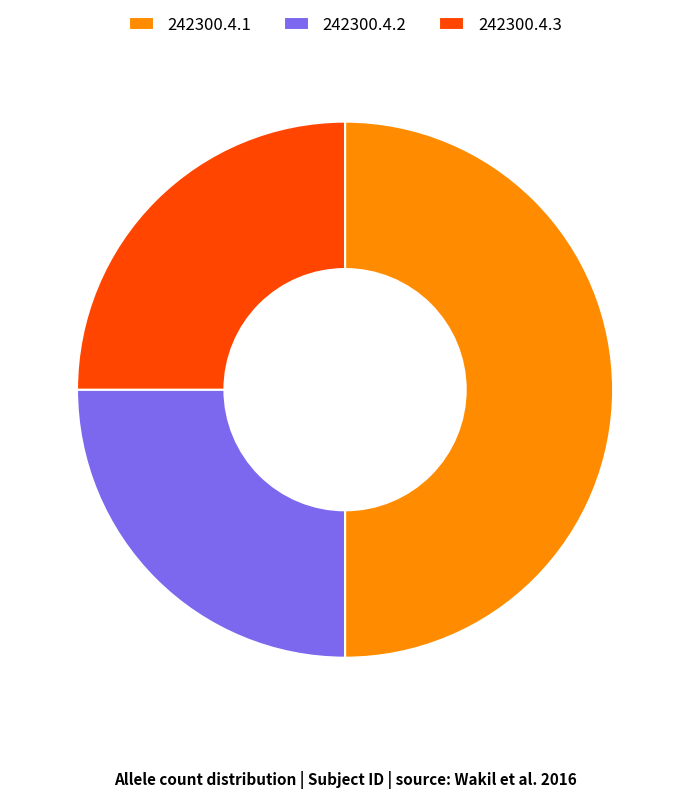

What is the largest slice in the pie chart?

242300.4.1